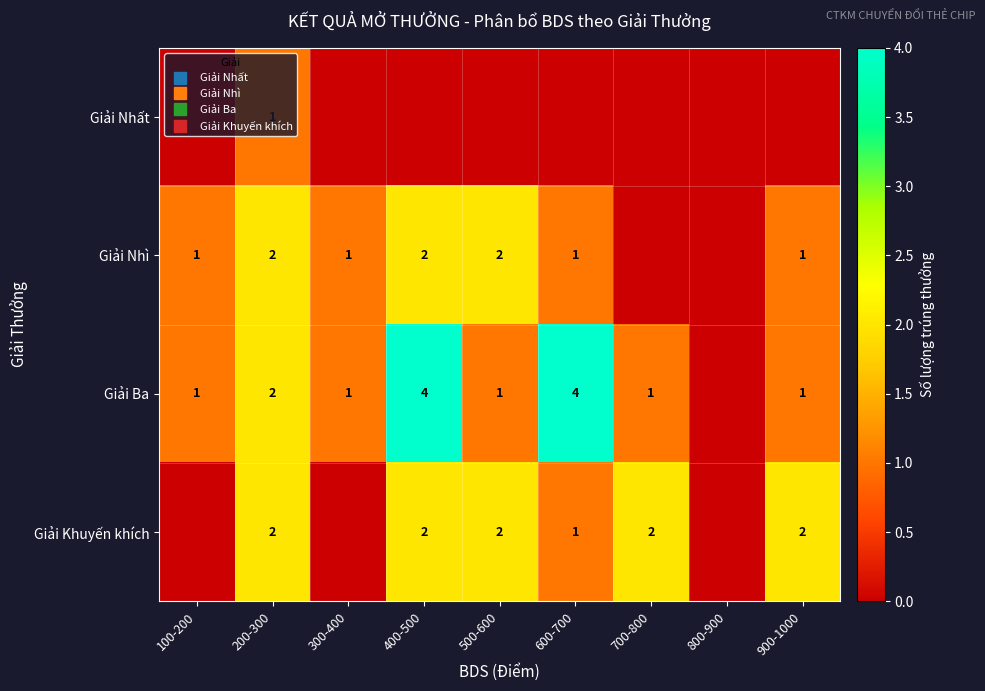

Is the value of Giải Nhì at 800-900 greater than the value of Giải Khuyến khích at 800-900?

No